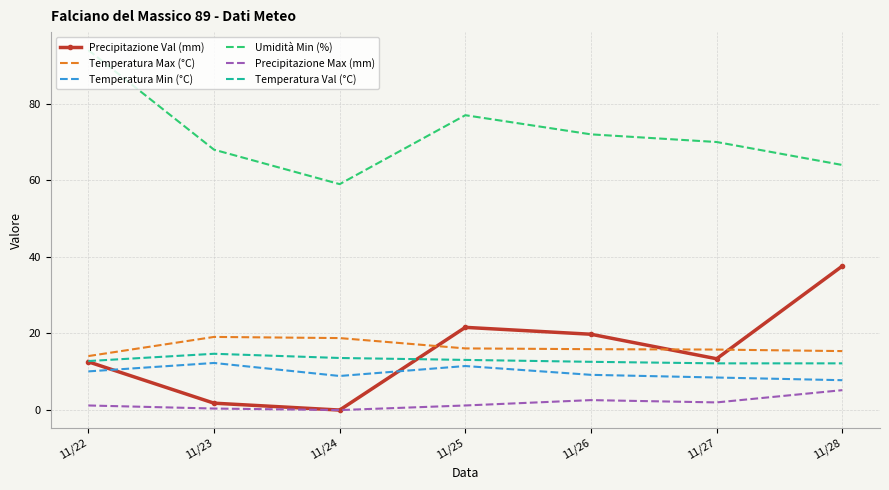

At which label does Umidità Min (%) reach its minimum?

11/24